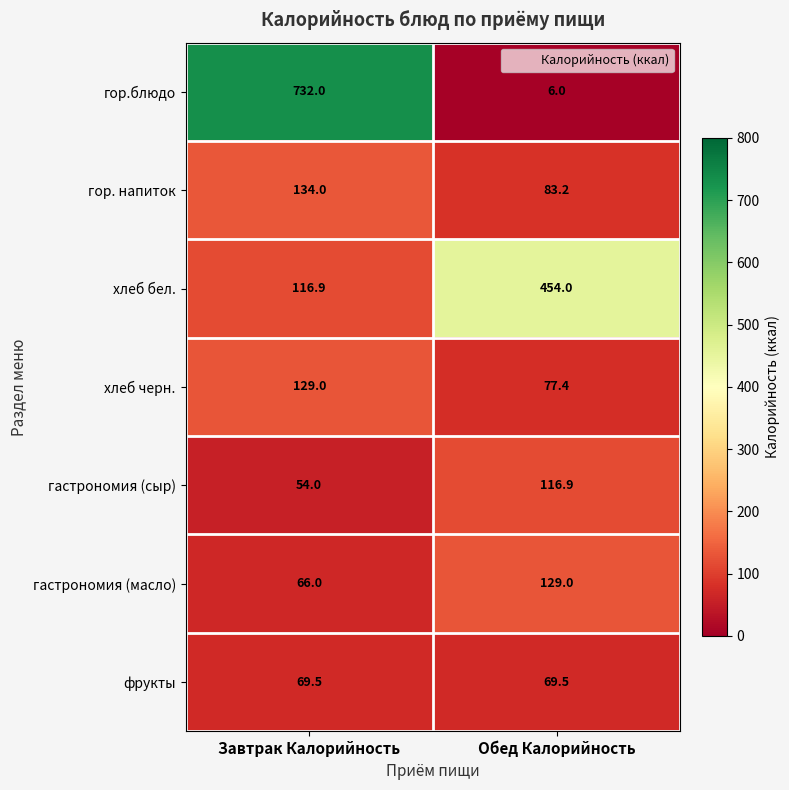

What is the difference between the highest and lowest values at Завтрак Калорийность?

678.0